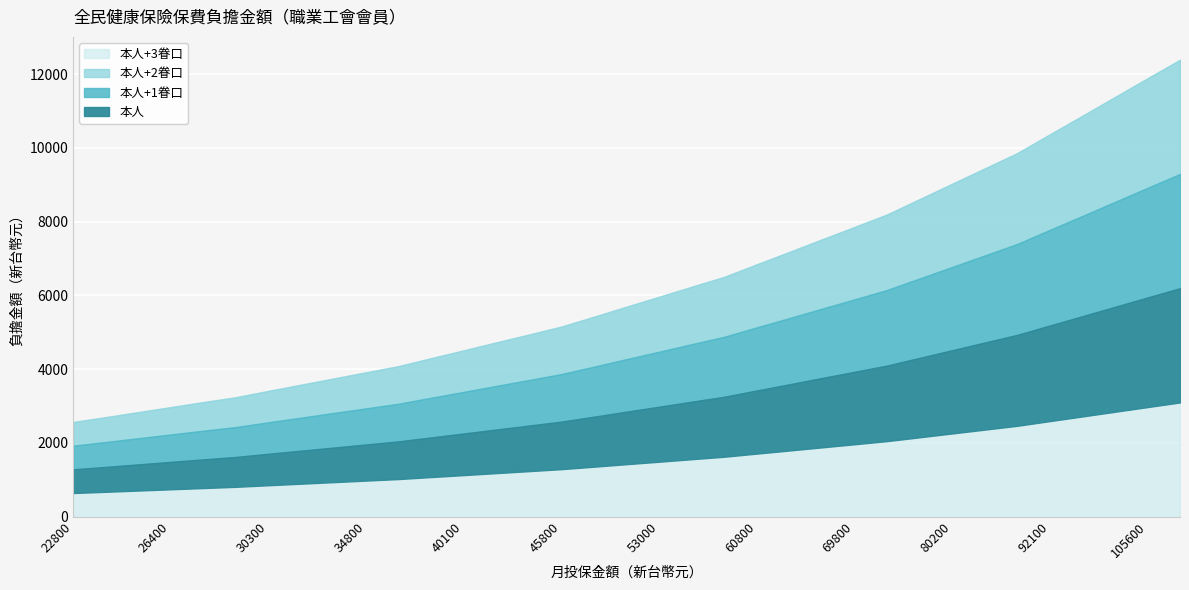

At which category is the sum across all series the highest?

110100